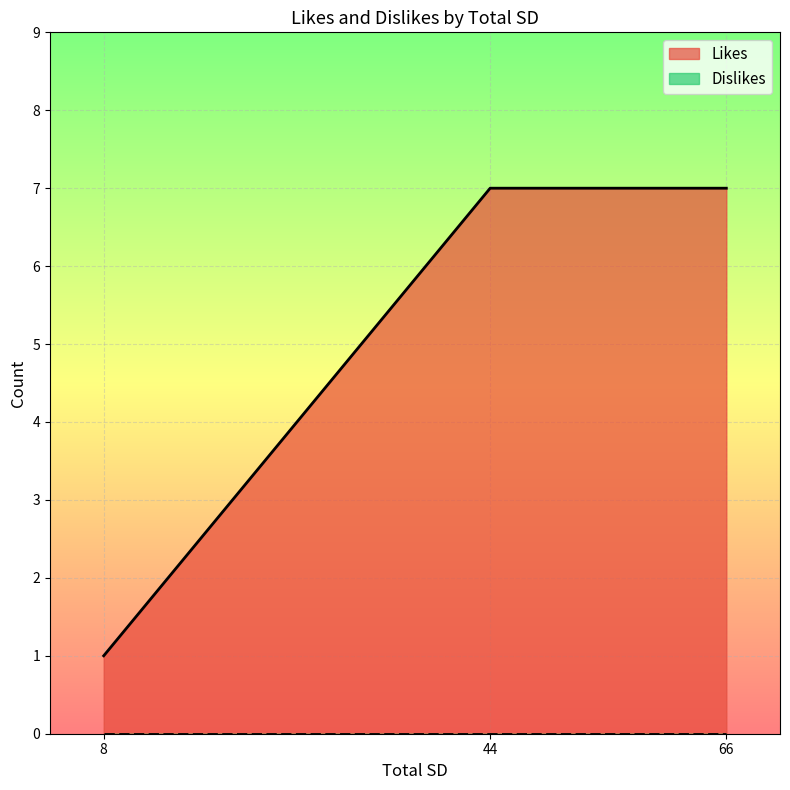

What is the label of the 1st point from the right?

66